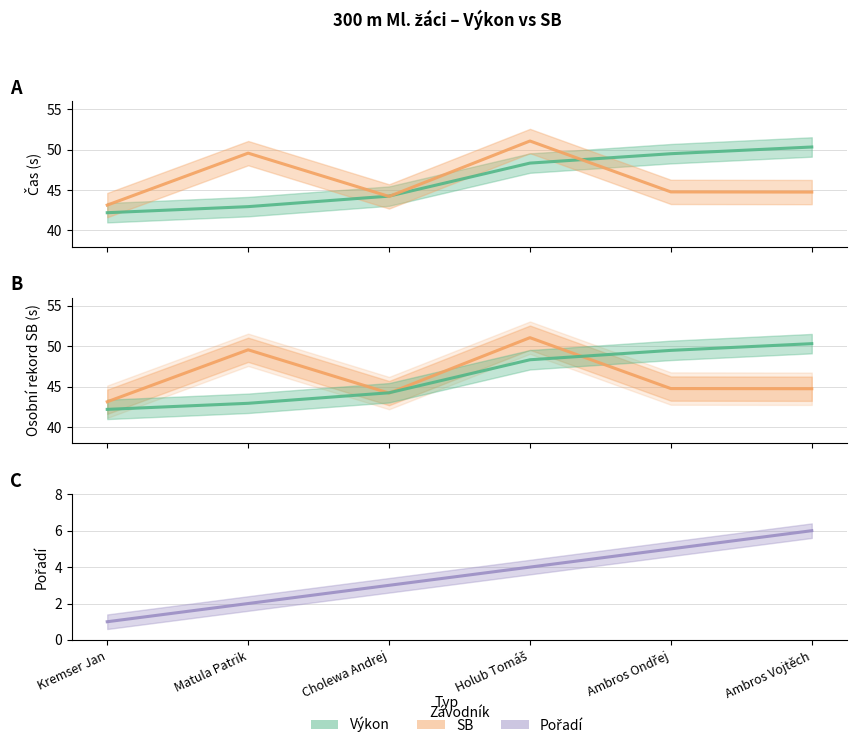

What is the sum of the SB values at Matula Patrik and Ambros Ondřej?

94.3